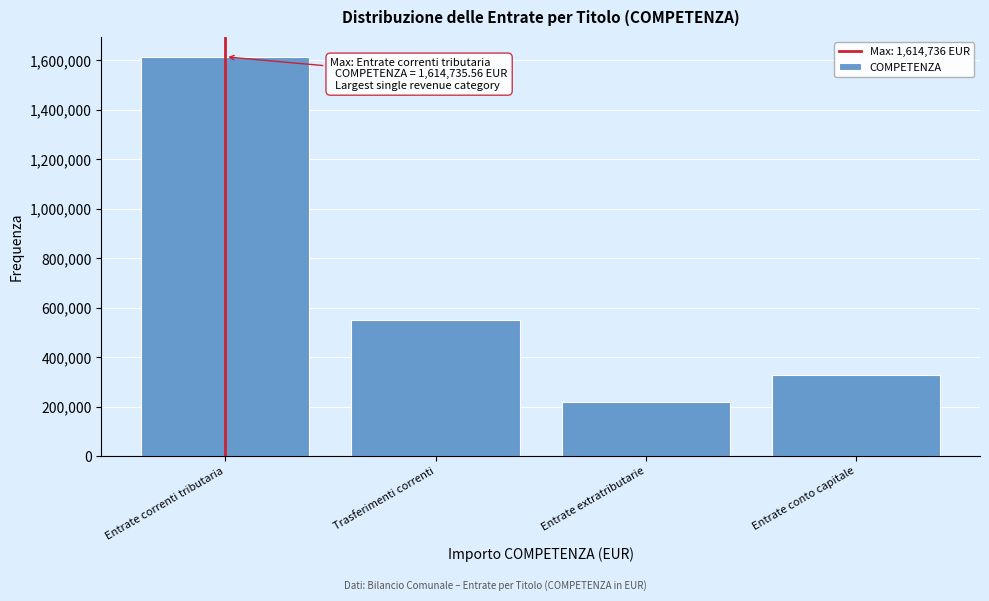

Reading right to left, transcribe all the data shown in this chart.

Entrate conto capitale=327003.9	Entrate extratributarie=219873.1	Trasferimenti correnti=551891.5	Entrate correnti tributaria=1614735.6